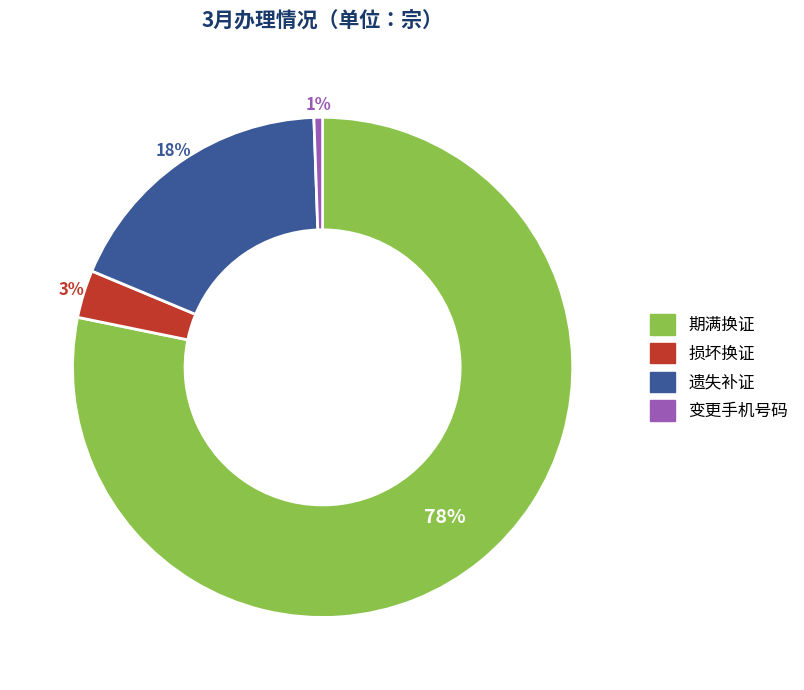

How many slices are in this pie chart?

4